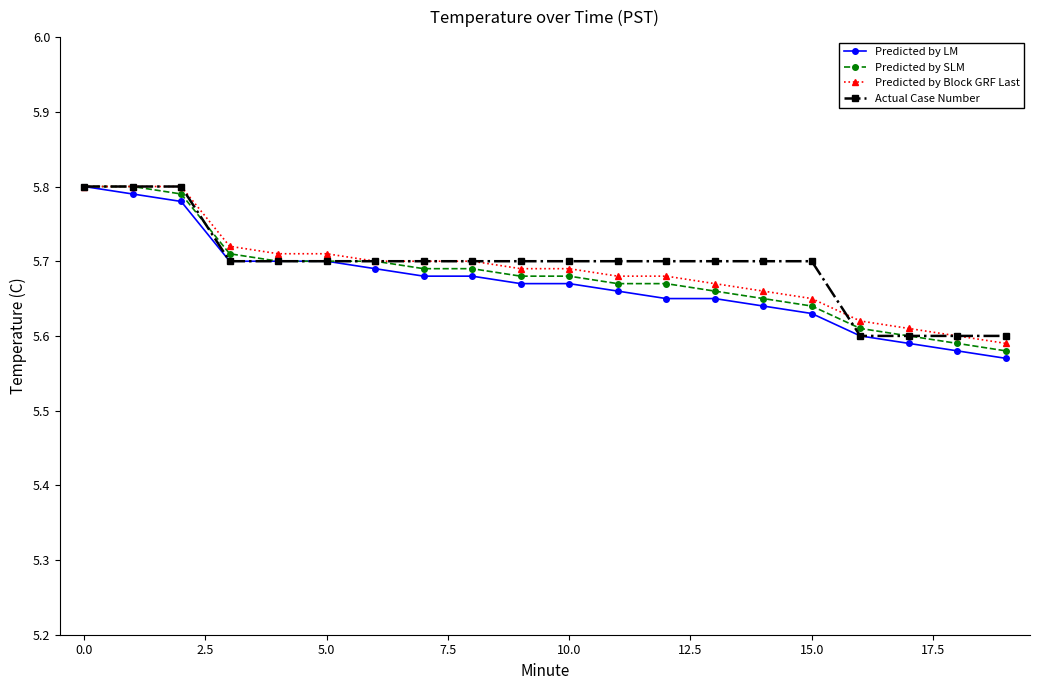

At how many categories does at least one series exceed 5?

20